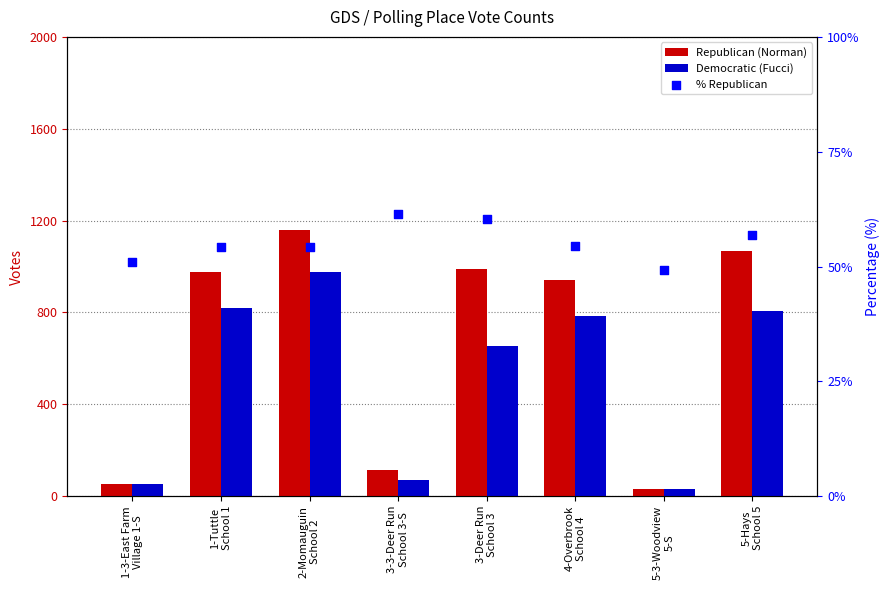

Which series has the widest spread of Y values?

Republican (Norman)